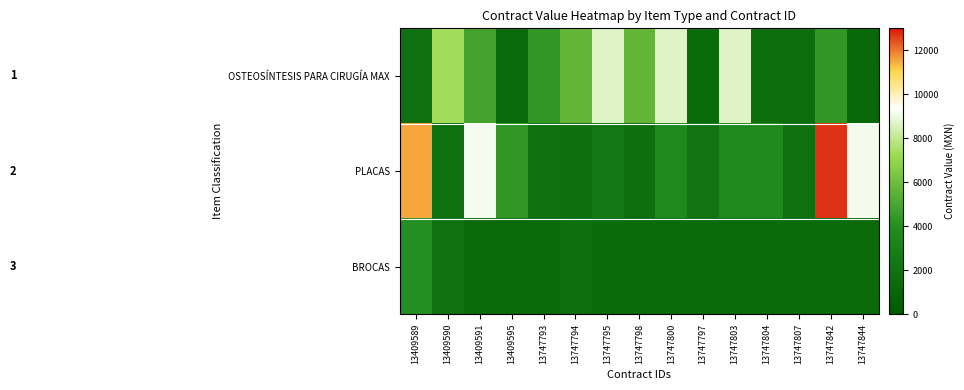

What is the difference between the highest and lowest values at 13747797?

689.0